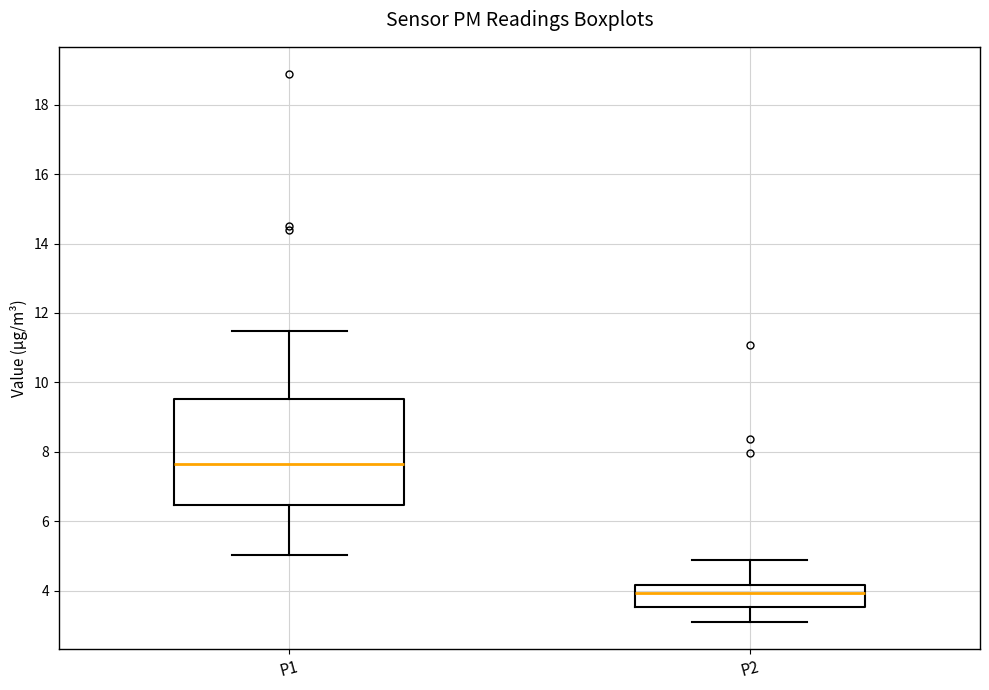

Which box has the lowest median line?

P2